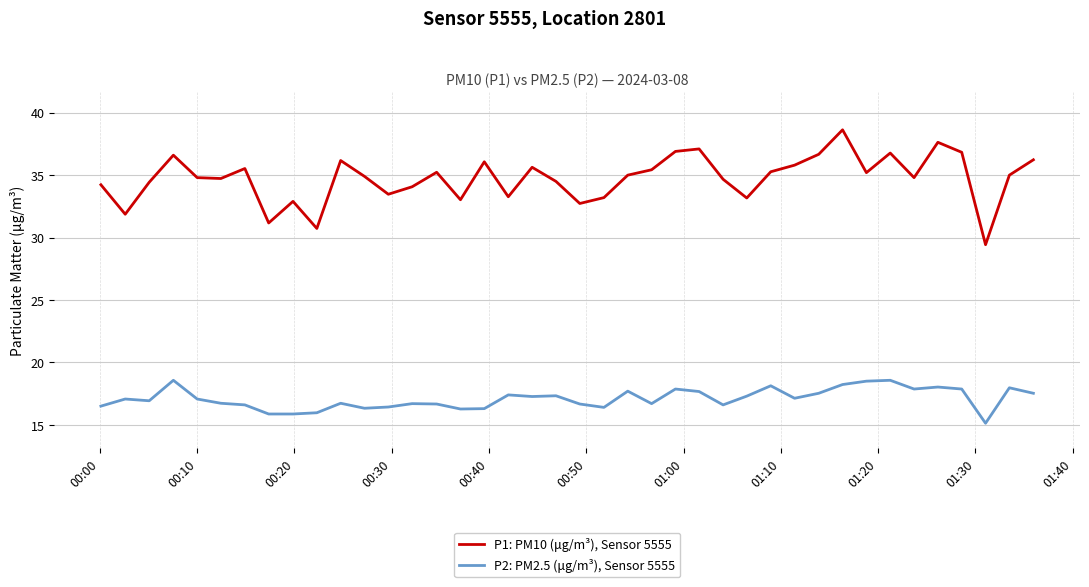

Which series has the widest spread of values?

P1: PM10 (μg/m³), Sensor 5555